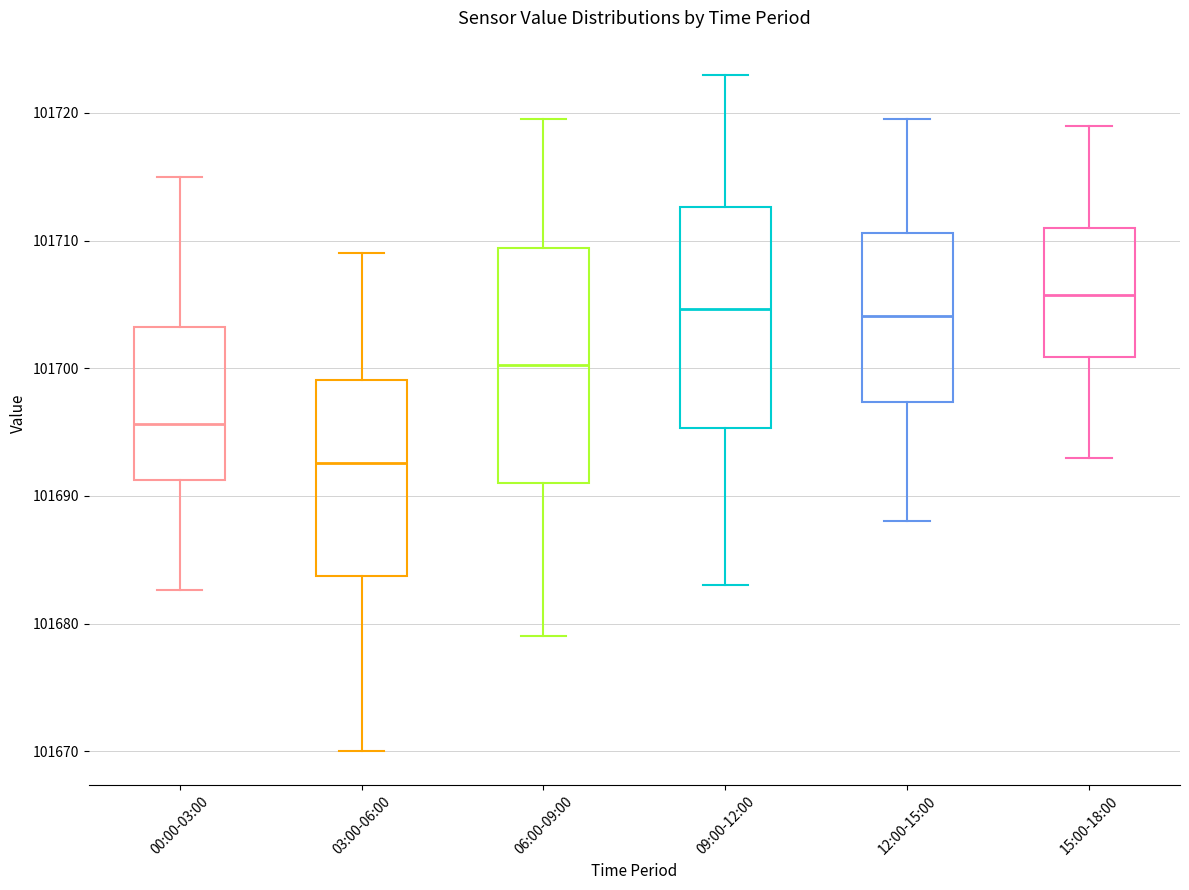

Which box has the lowest median line?

03:00-06:00